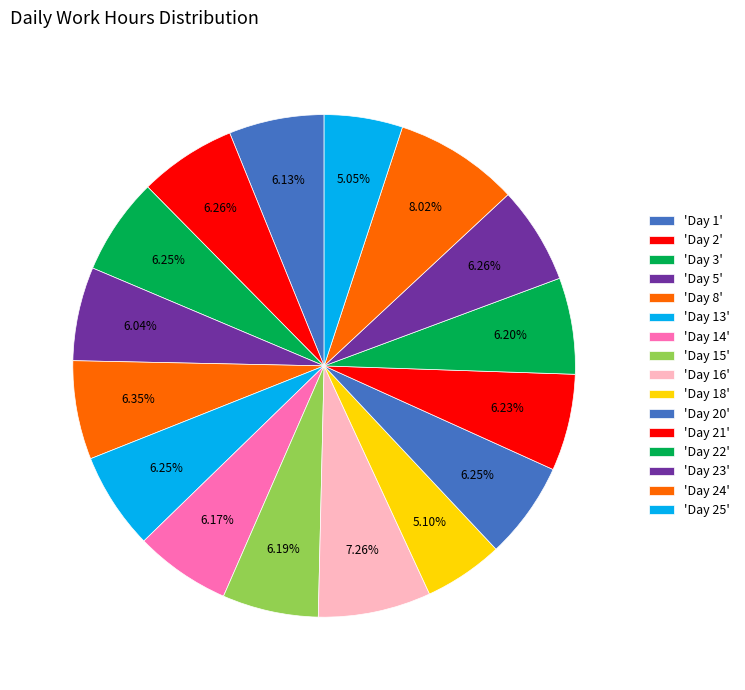

Which category has the smallest portion of the pie?

Day 25